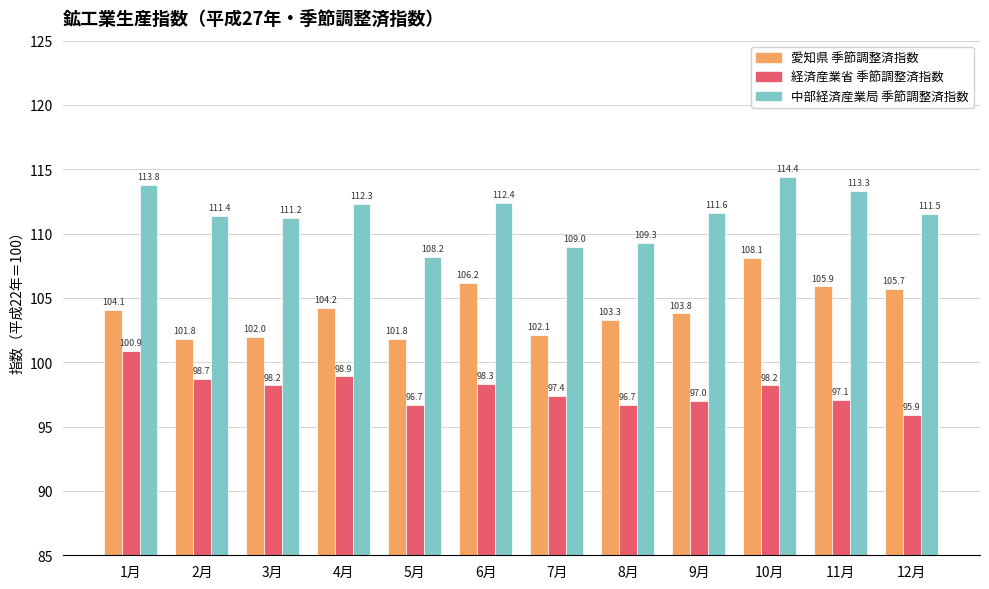

What is the value of the 愛知県 季節調整済指数 bar at the 5th from the left?

101.8